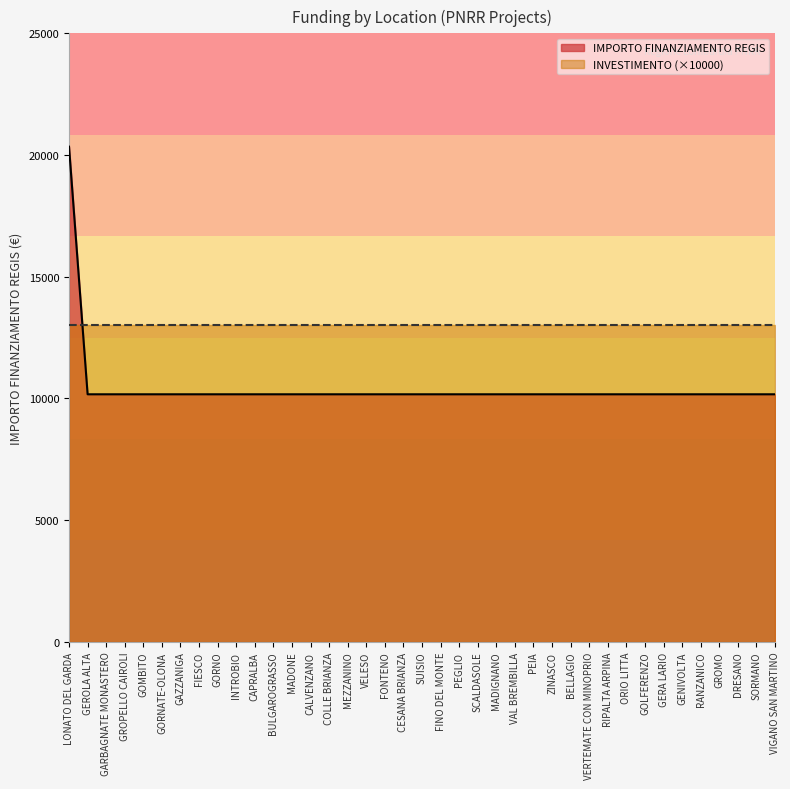

What is the difference between the maximum and minimum values?

10172